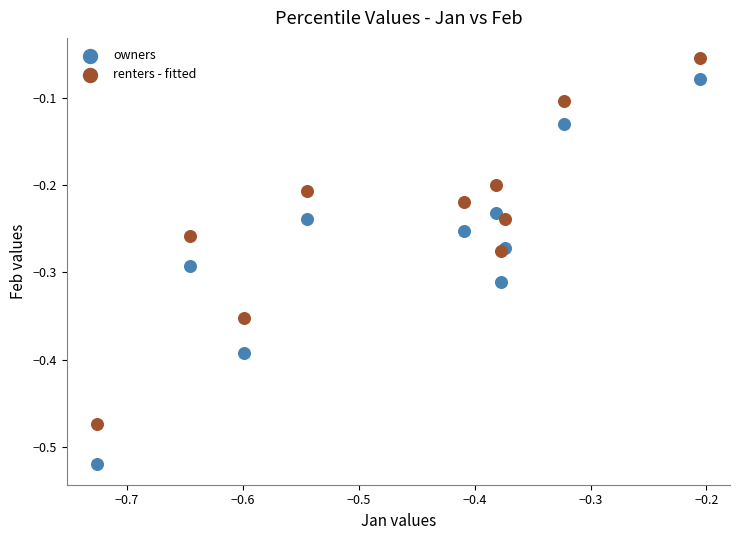

What are all the series names shown in the legend?

owners, renters - fitted